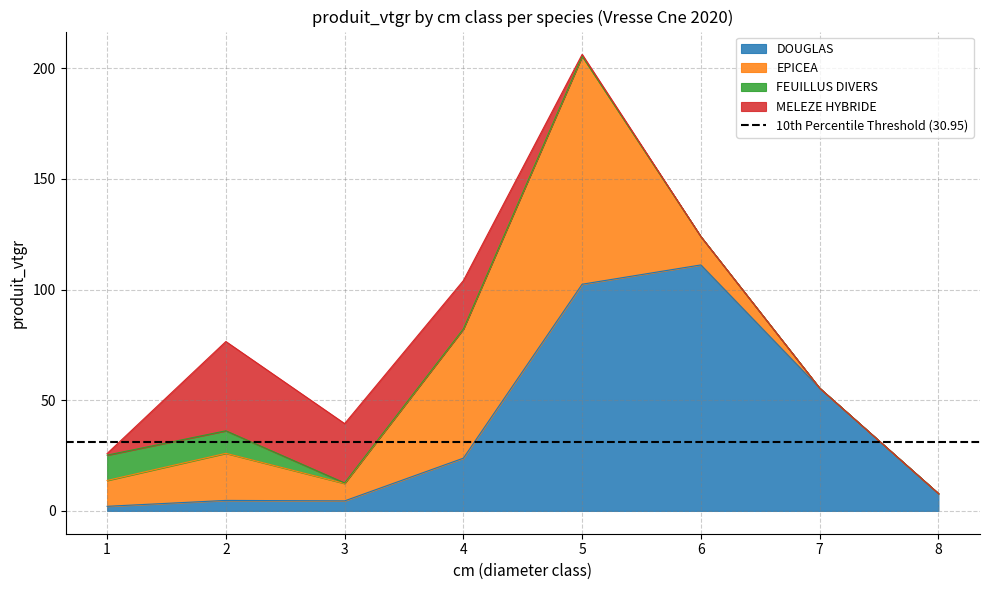

The value of FEUILLUS DIVERS at 3 is 0.2. True or false?

True